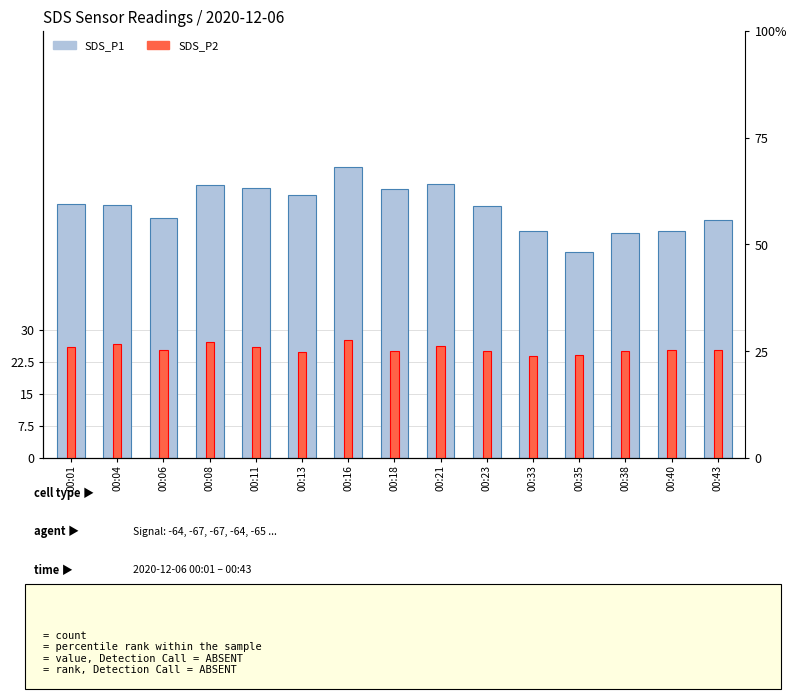

Which series has the largest total across all categories?

SDS_P1